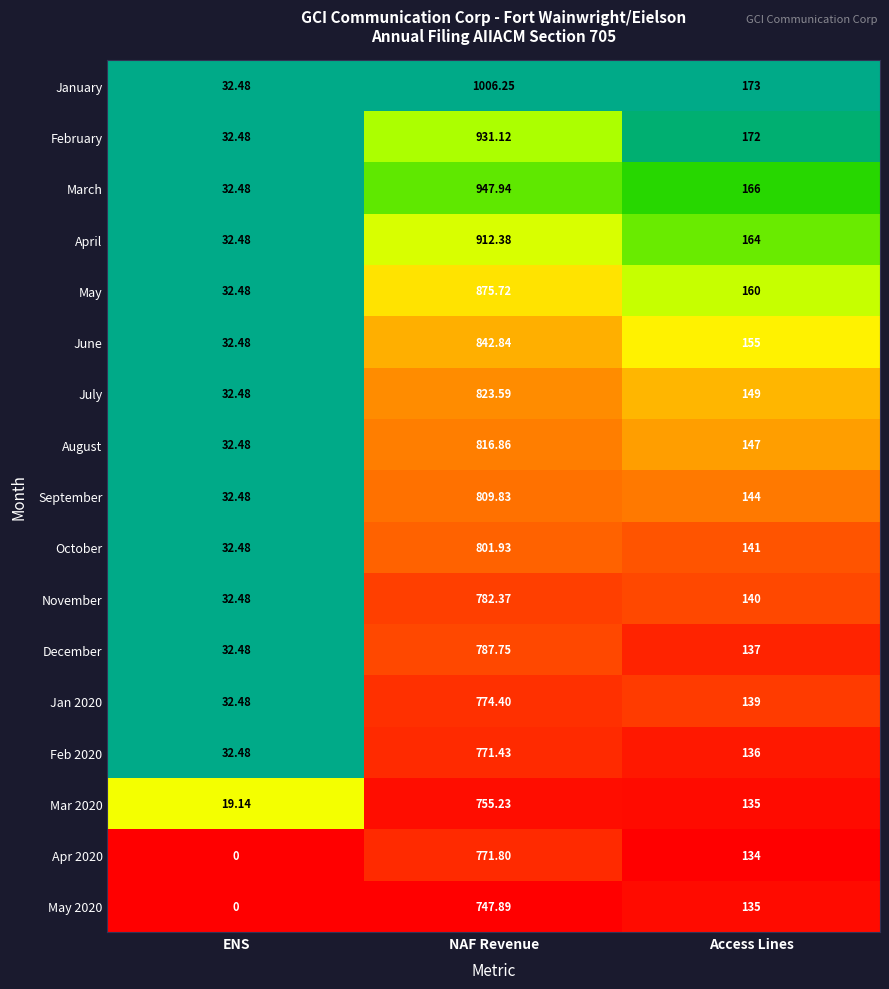

At which label does Mar 2020 reach its minimum?

ENS